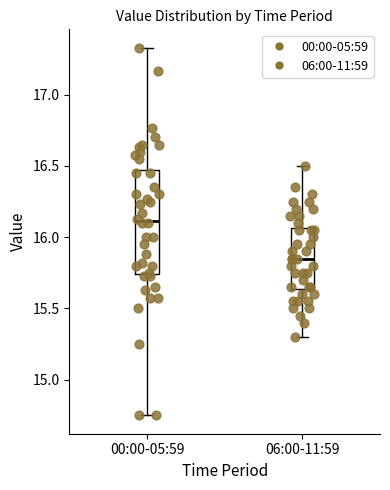

Which box has the highest median line?

00:00-05:59